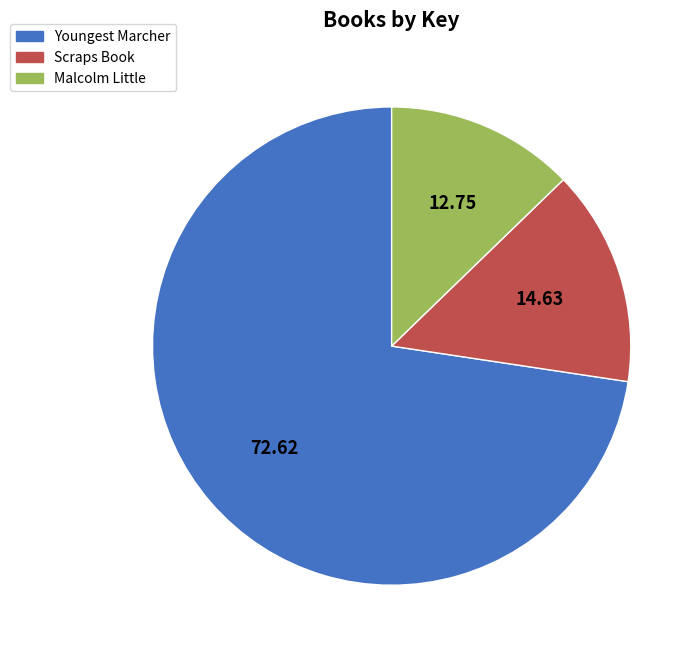

Is it true that Malcolm Little is 13% of the pie?

True